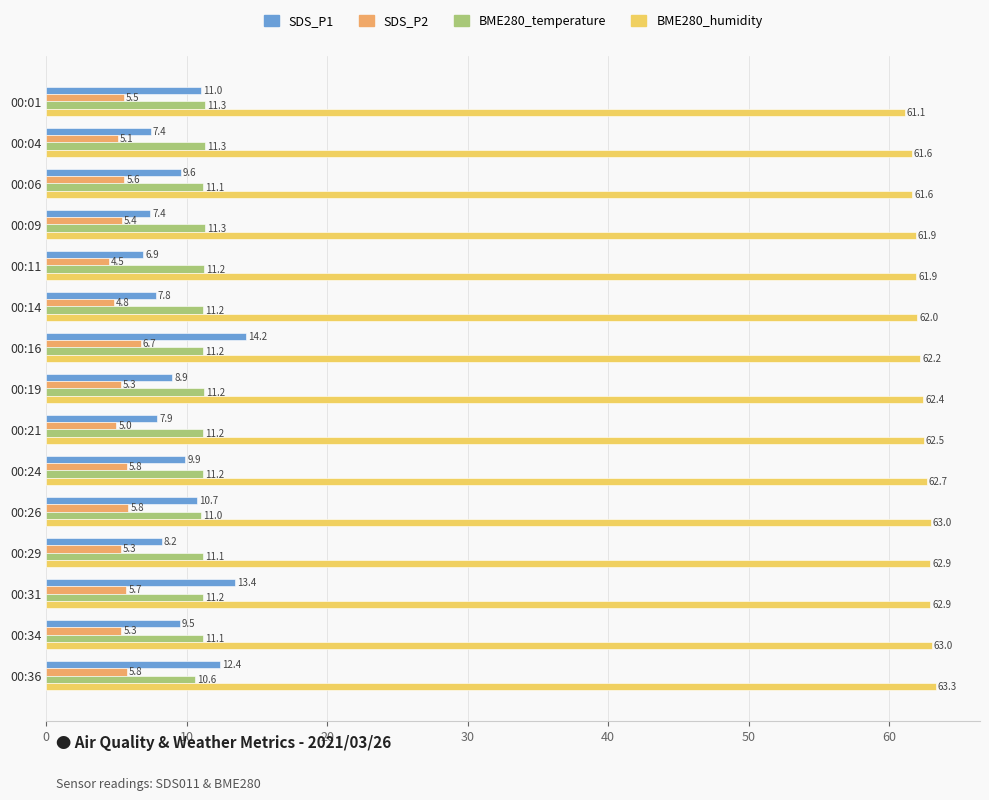

List the series in order of their peak value, lowest first.

SDS_P2, BME280_temperature, SDS_P1, BME280_humidity